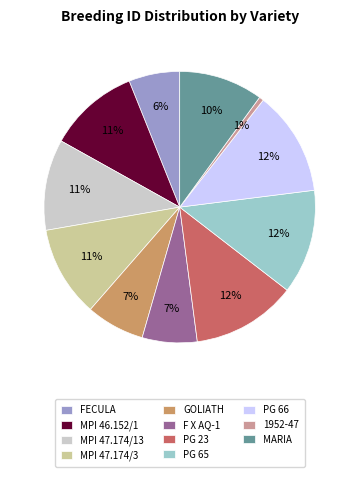

Does PG 23 account for over 50% of the chart?

No